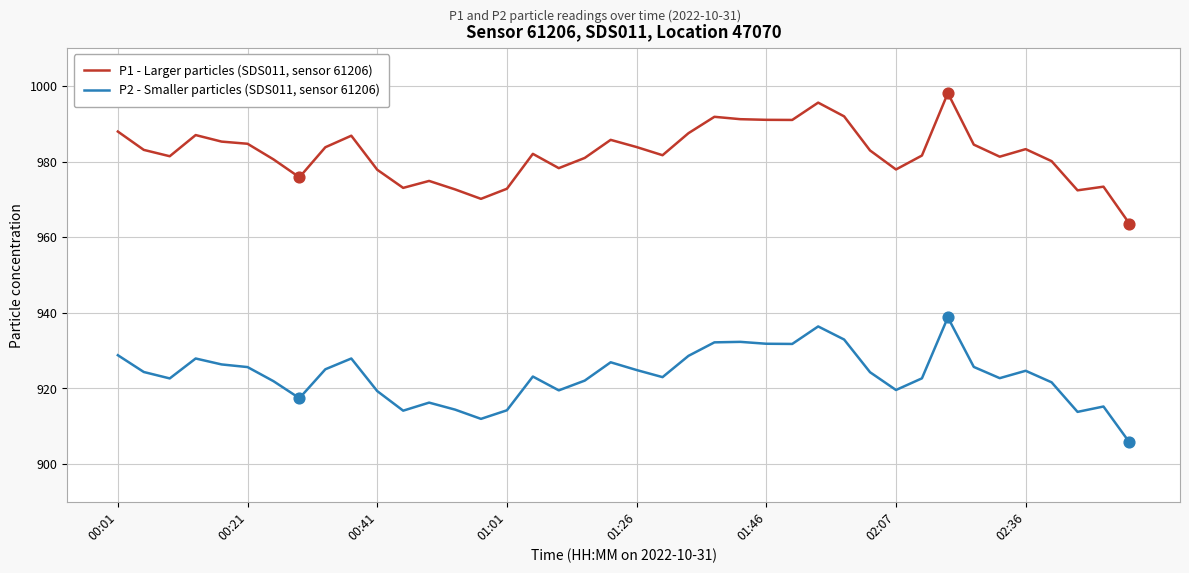

What are all the series names shown in the legend?

P1 - Larger particles (SDS011, sensor 61206), P2 - Smaller particles (SDS011, sensor 61206)